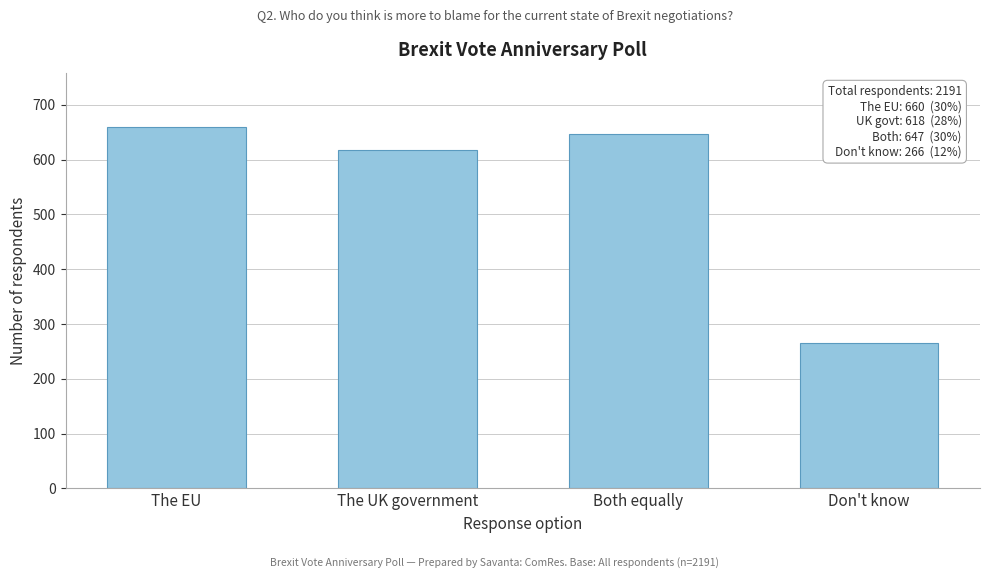

Reading left to right, what are all the values shown in this chart?

The EU=660	The UK government=618	Both equally=647	Don't know=266